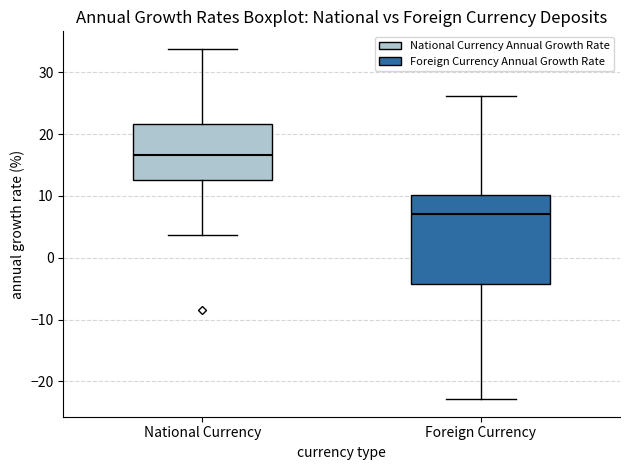

Which box's median line is the highest?

National Currency